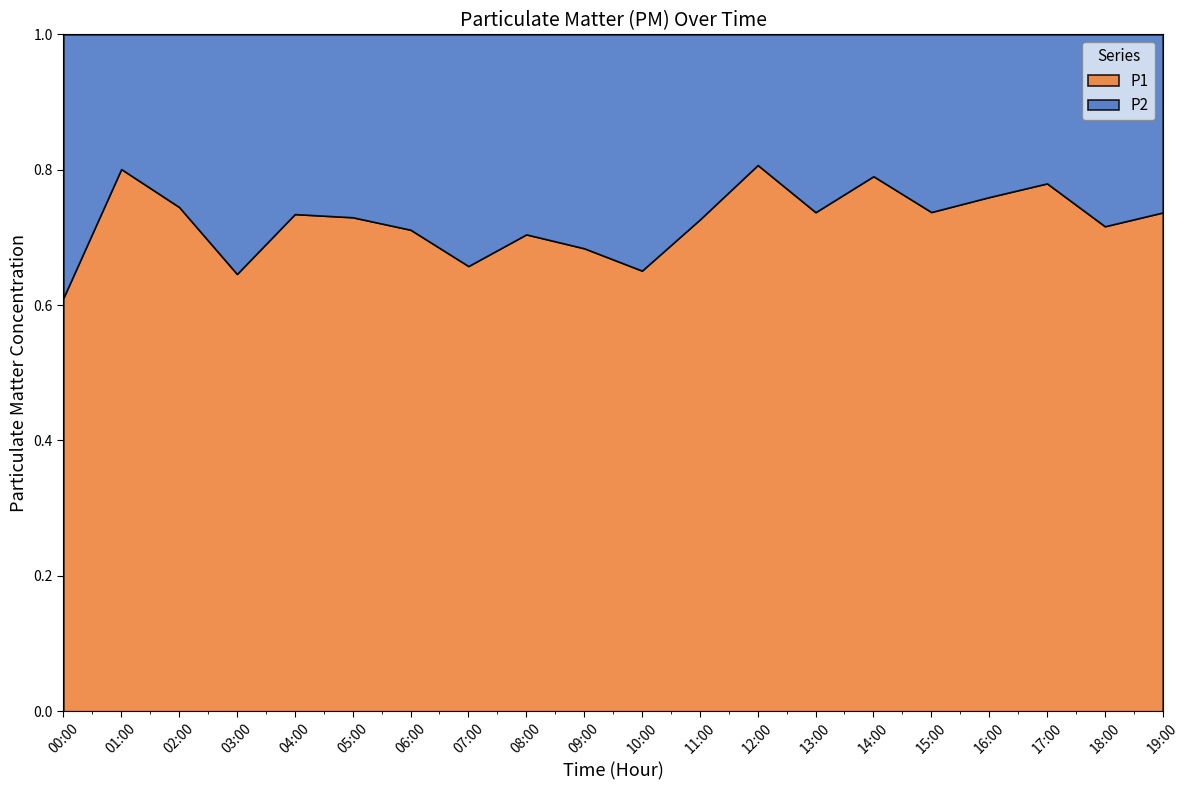

How many data points does each series have?

20